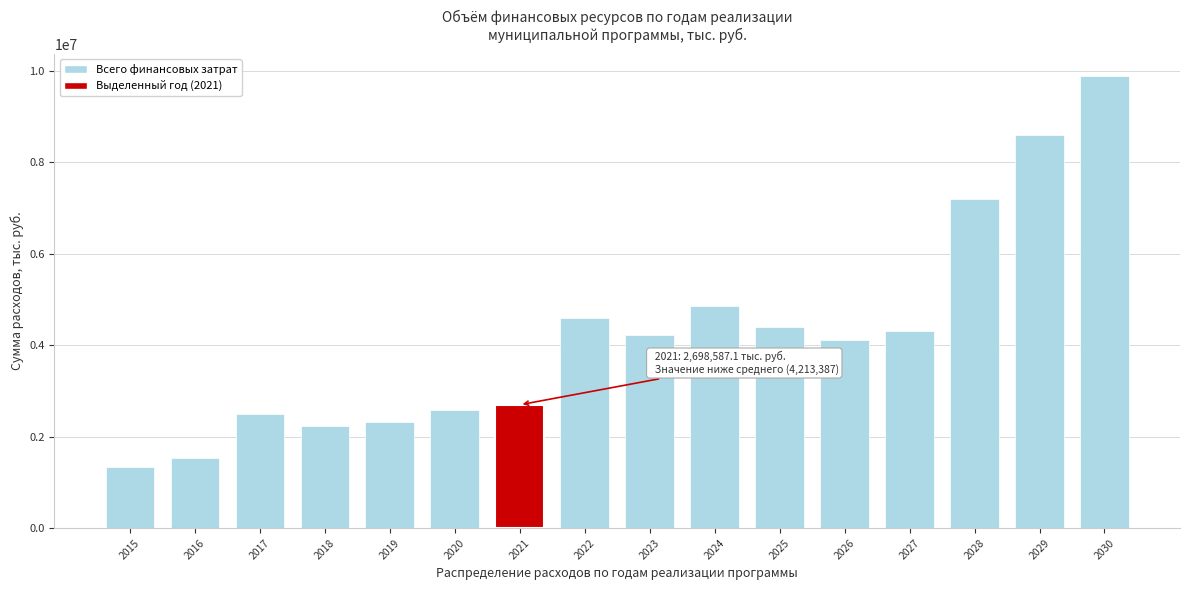

Reading right to left, extract all data points from this chart.

2030=9884849.4	2029=8608358.0	2028=7205967.1	2027=4308655.7	2026=4124615.3	2025=4407786.0	2024=4852112.5	2023=4234988.4	2022=4587368.7	2021=2698587.1	2020=2590617.8	2019=2322505.2	2018=2240192.0	2017=2490024.3	2016=1526508.5	2015=1331058.3